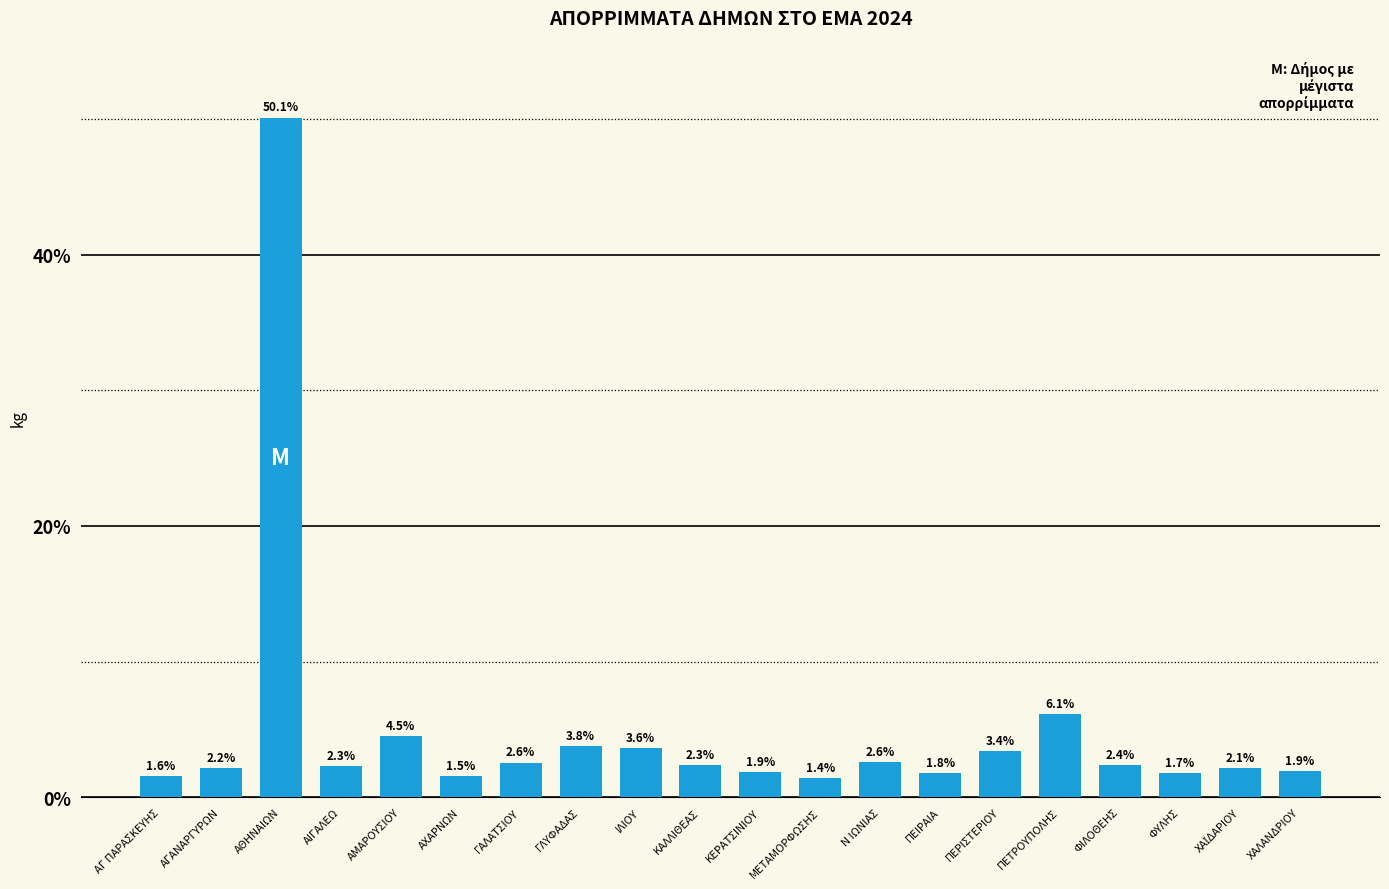

Between ΑΙΓΑΛΕΩ and ΜΕΤΑΜΟΡΦΩΣΗΣ, which is larger?

ΑΙΓΑΛΕΩ